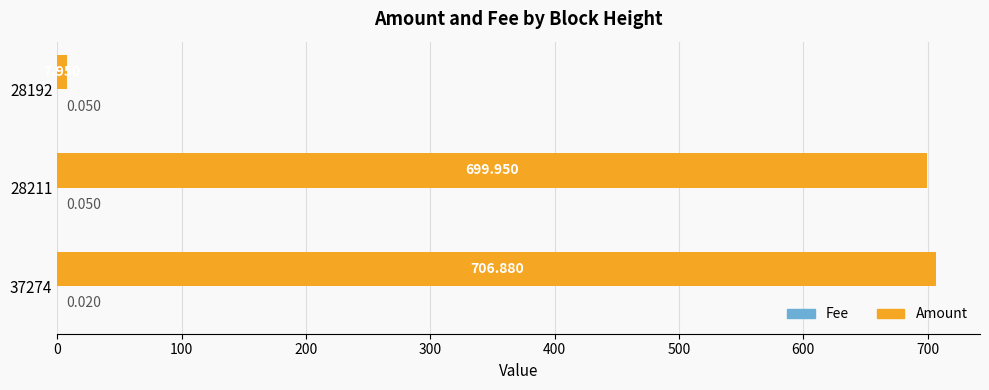

Which series changed the most between 28211 and 28192?

Amount